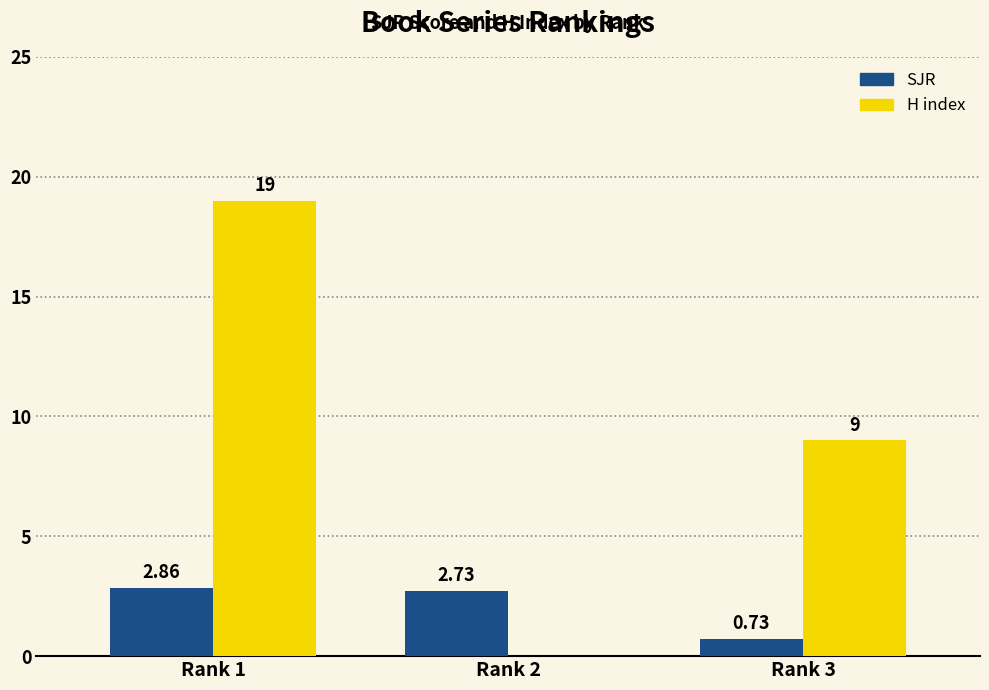

What is the sum of all H index values?

28.0